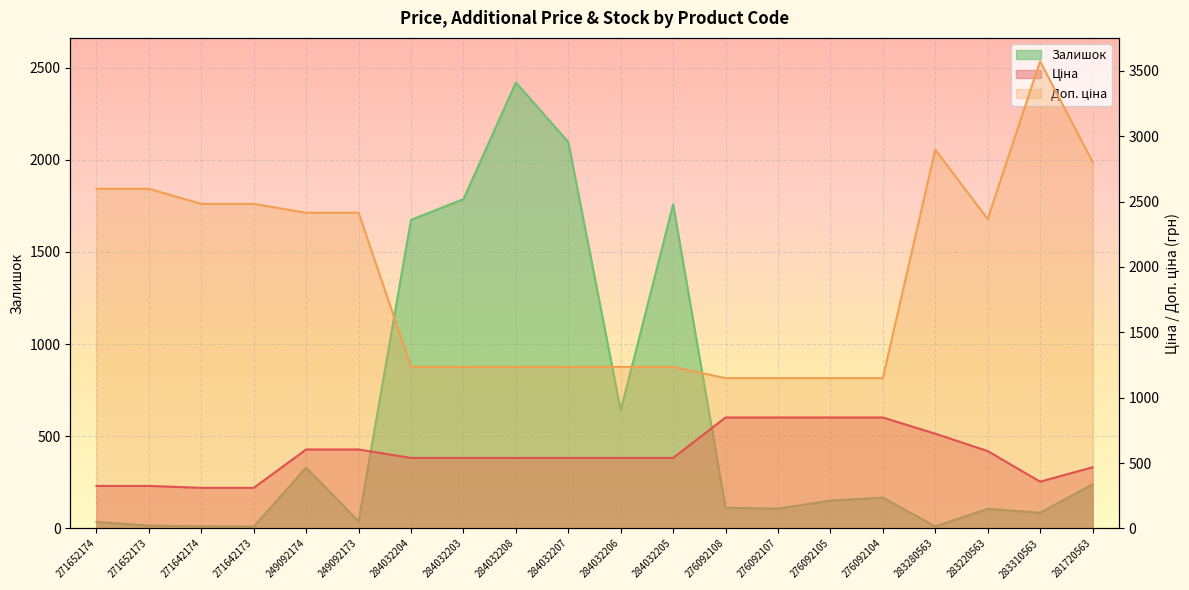

How many data points does each series have?

20